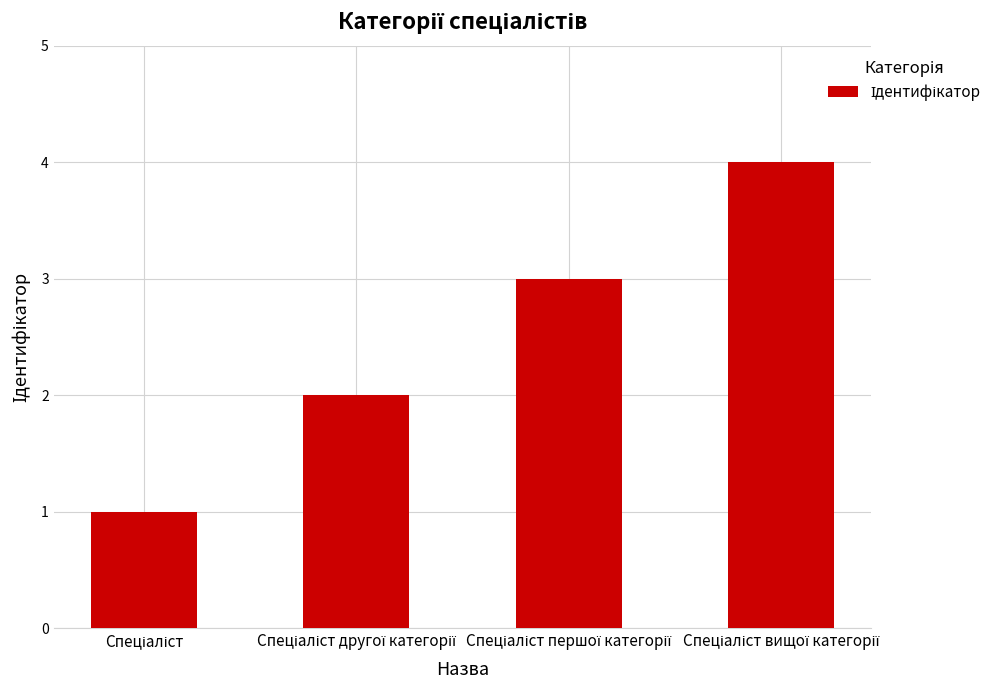

What is the difference between the maximum and second lowest values?

2